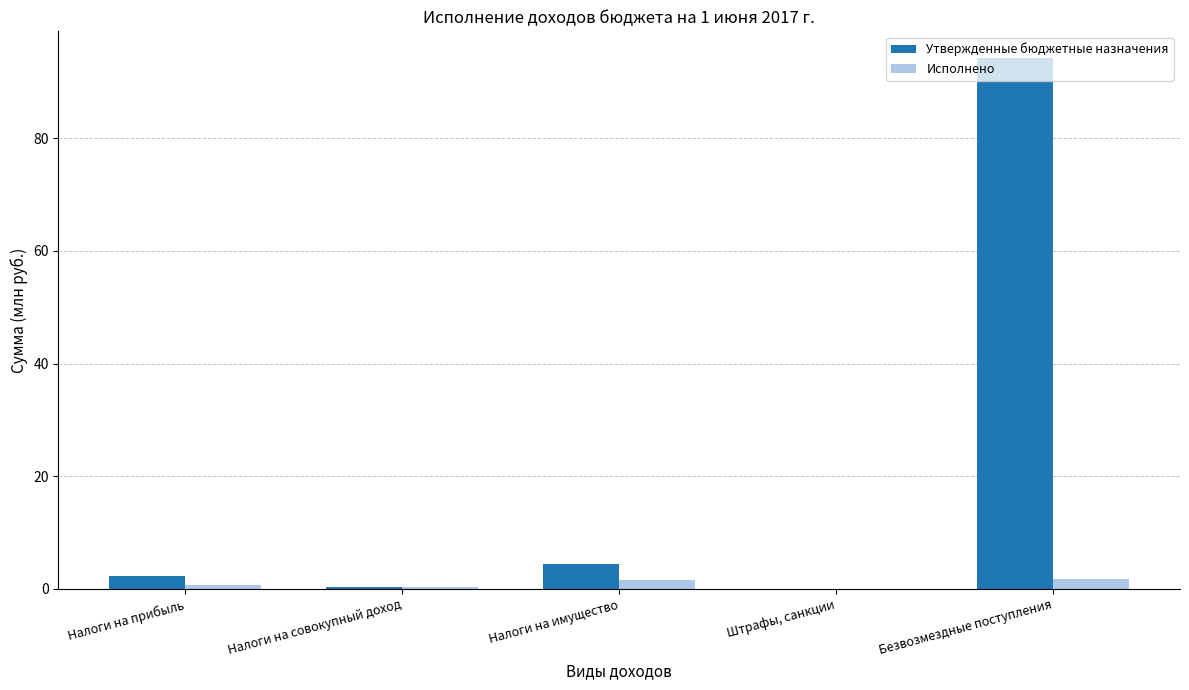

Which series has the largest total across all categories?

Утвержденные бюджетные назначения